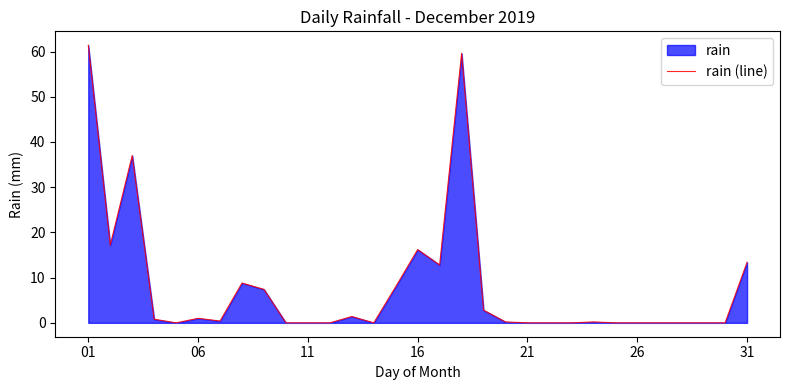

At which category does the chart reach its peak across all series?

01